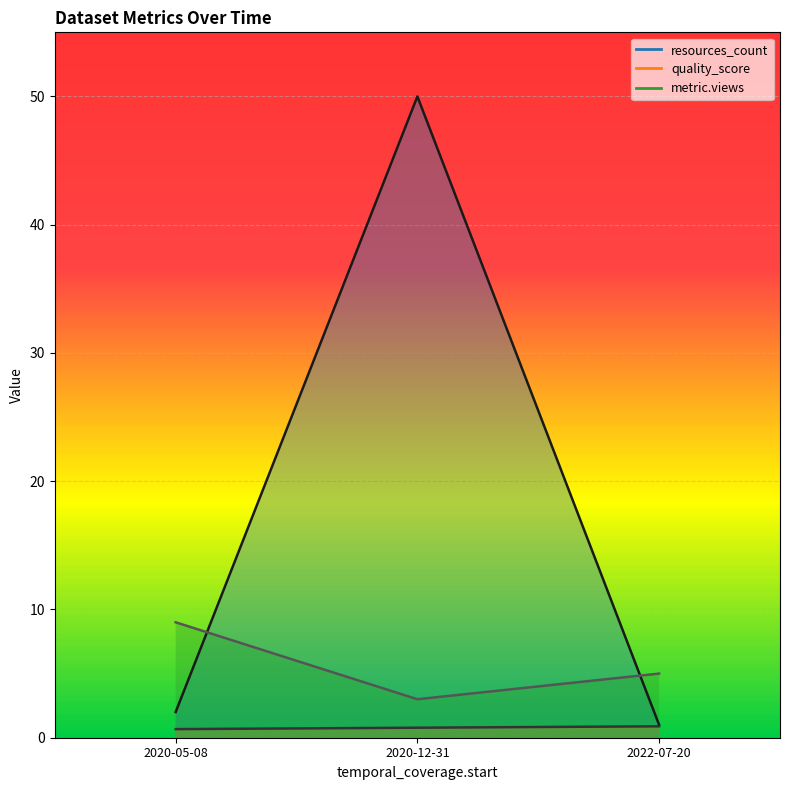

What is the sum of all metric.views values?

17.0